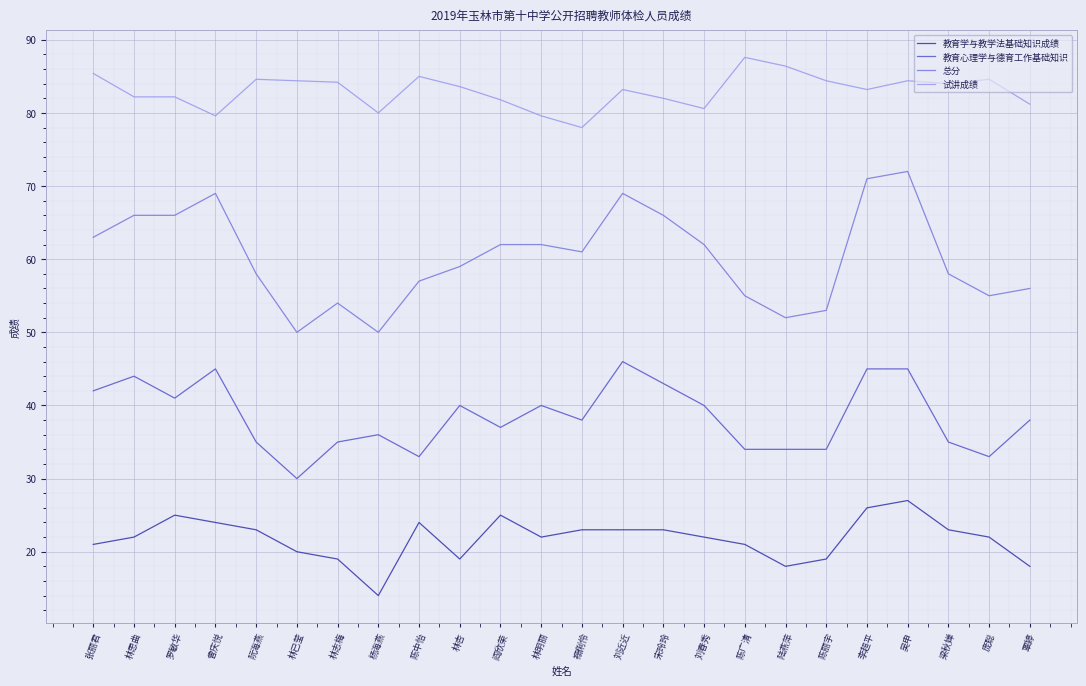

What position from the right is 李超平?

5